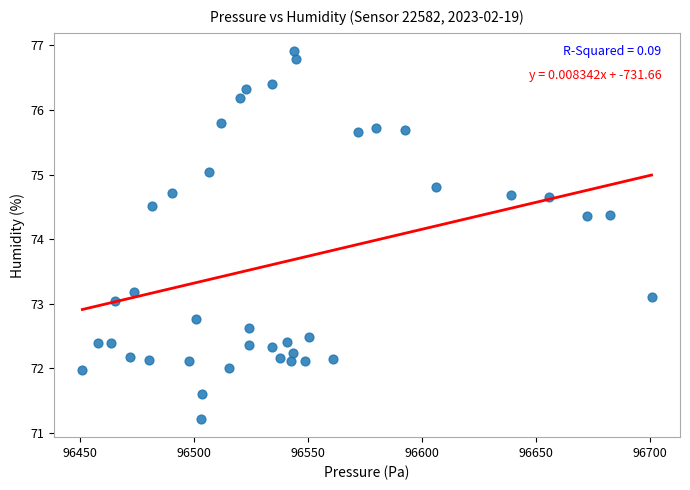

What is the range of Y values (max minus min)?

5.7